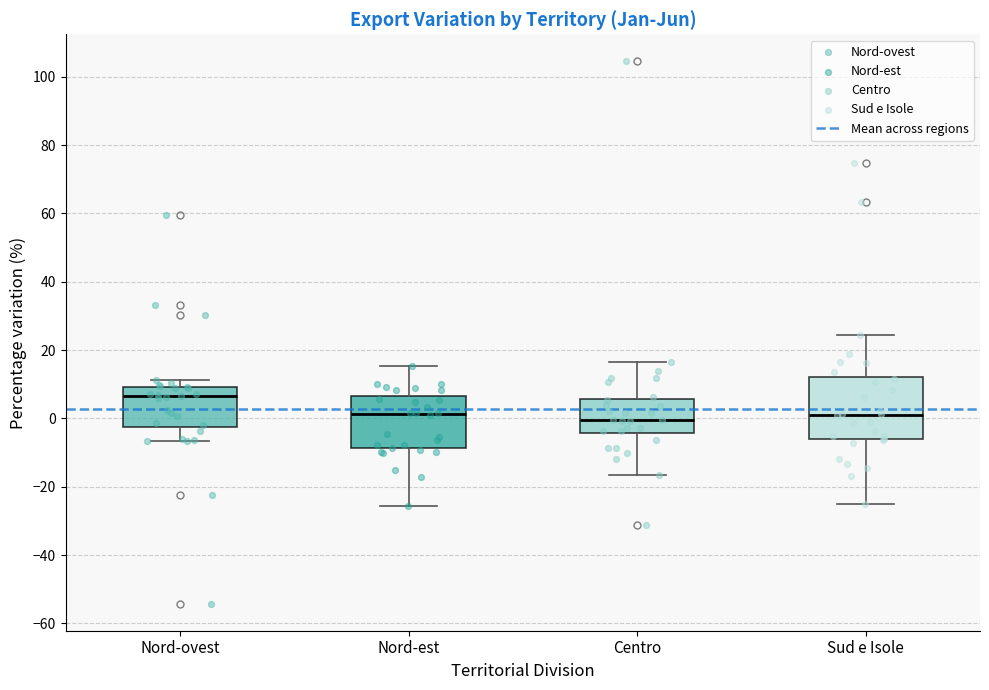

Reading left to right, read every box against the y-axis: the position of its median line, the range the box covers, and the ends of its whiskers. The values are not printed on the chart, so give them approximately, as read against the axis.

Nord-ovest: median 6, box -2 to 10, whiskers -6 to 12
Nord-est: median 2, box -8 to 6, whiskers -26 to 16
Centro: median 0, box -4 to 6, whiskers -16 to 16
Sud e Isole: median 2, box -6 to 12, whiskers -24 to 24